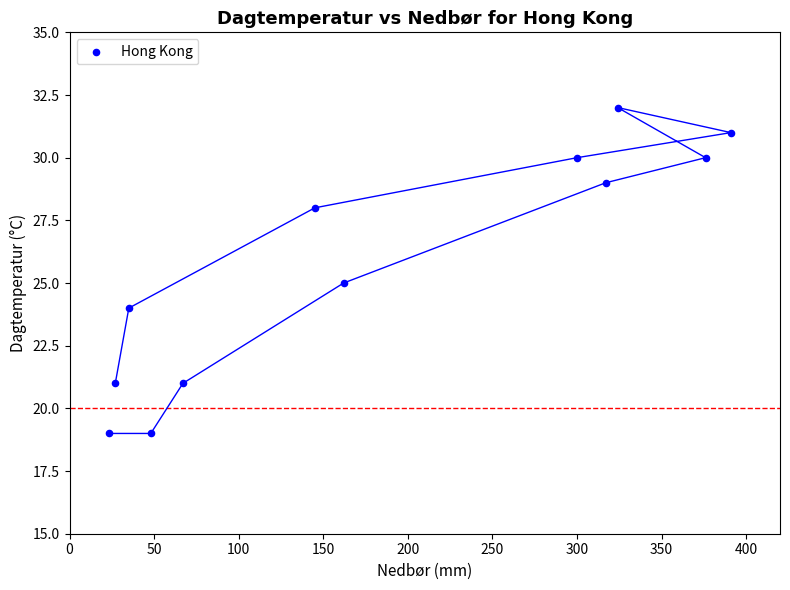

What is the average Y value?

26